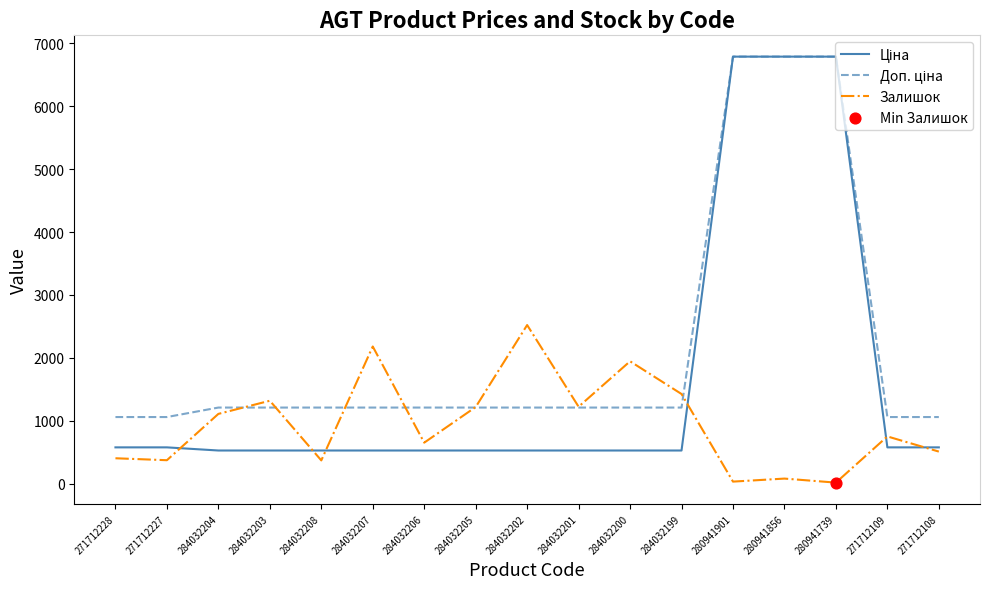

What is the total value across all series at 284032205?

2957.9